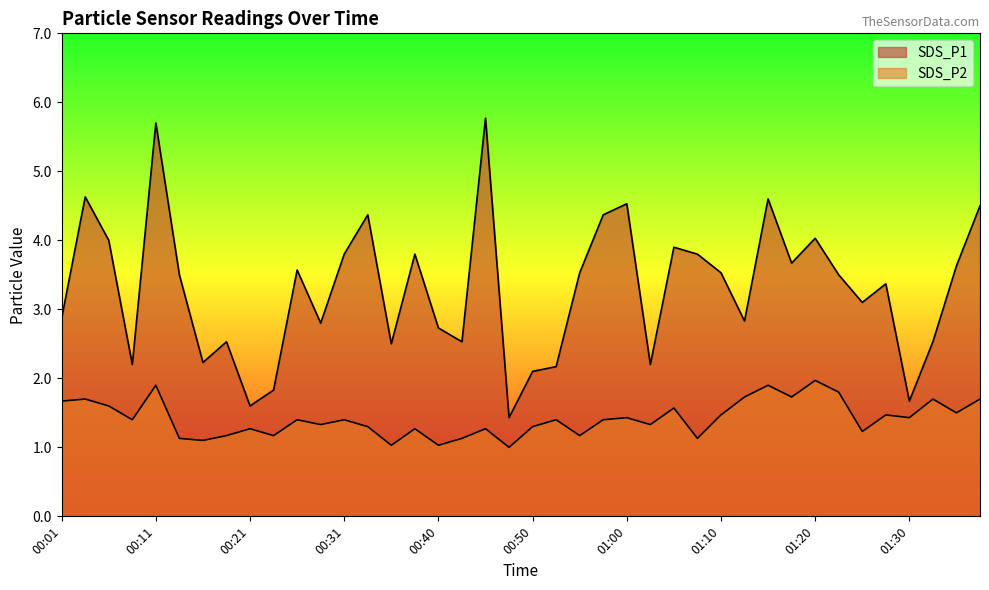

Which series has the largest range (max minus min)?

SDS_P1